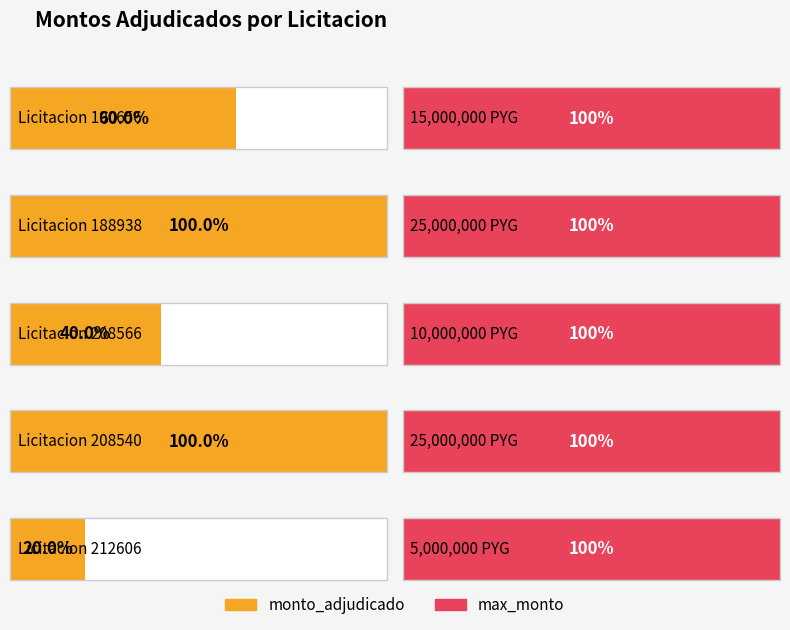

True or false: the data shows 15000000 at 190656.

True